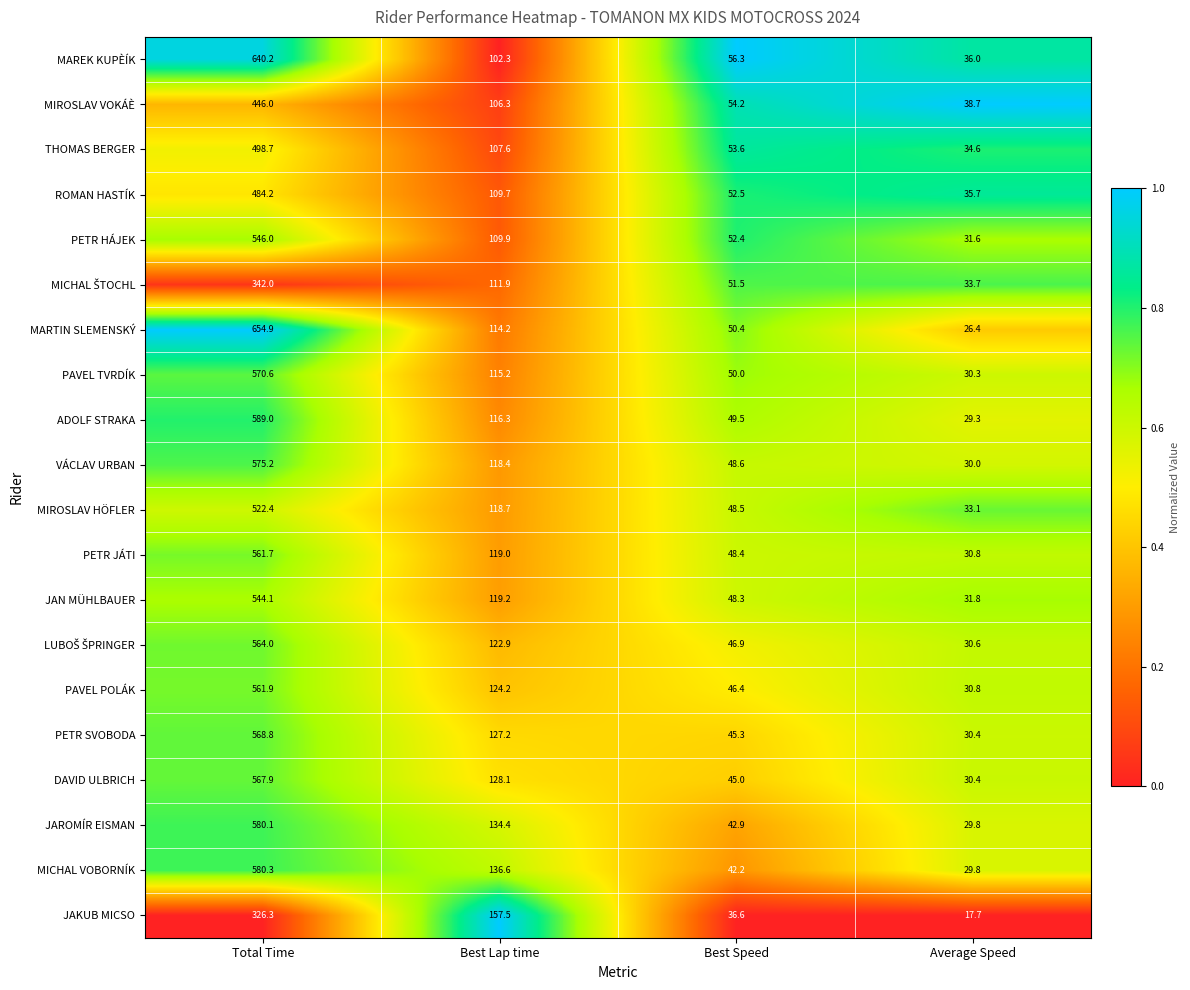

What is the greatest value displayed?

654.9